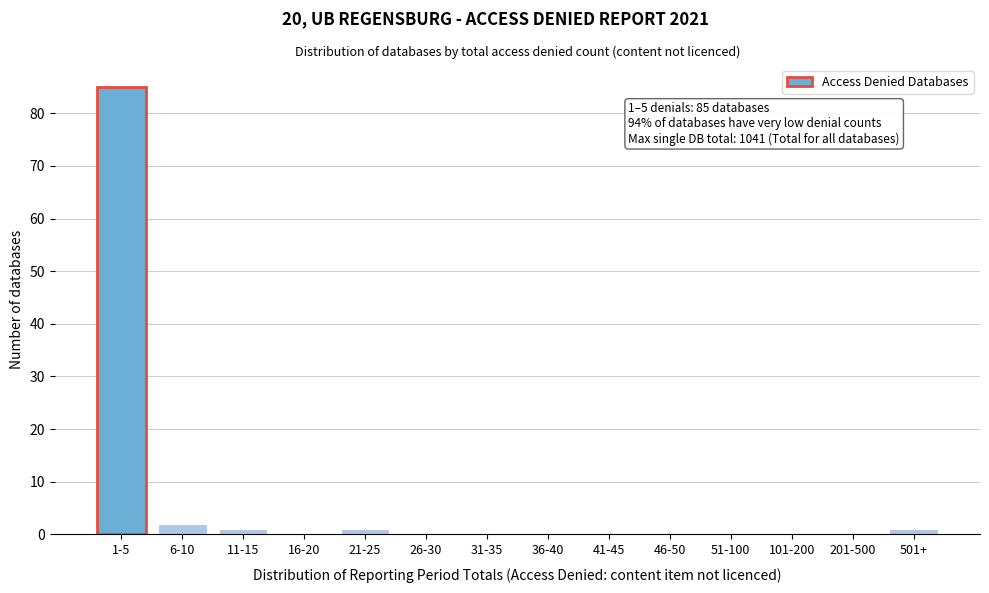

Reading right to left, list all the values displayed in this chart.

501+=1	201-500=0	101-200=0	51-100=0	46-50=0	41-45=0	36-40=0	31-35=0	26-30=0	21-25=1	16-20=0	11-15=1	6-10=2	1-5=85